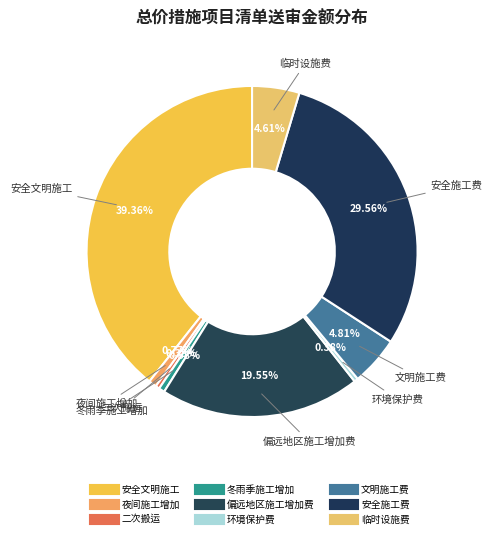

Is there any slice that represents more than half of the pie?

No